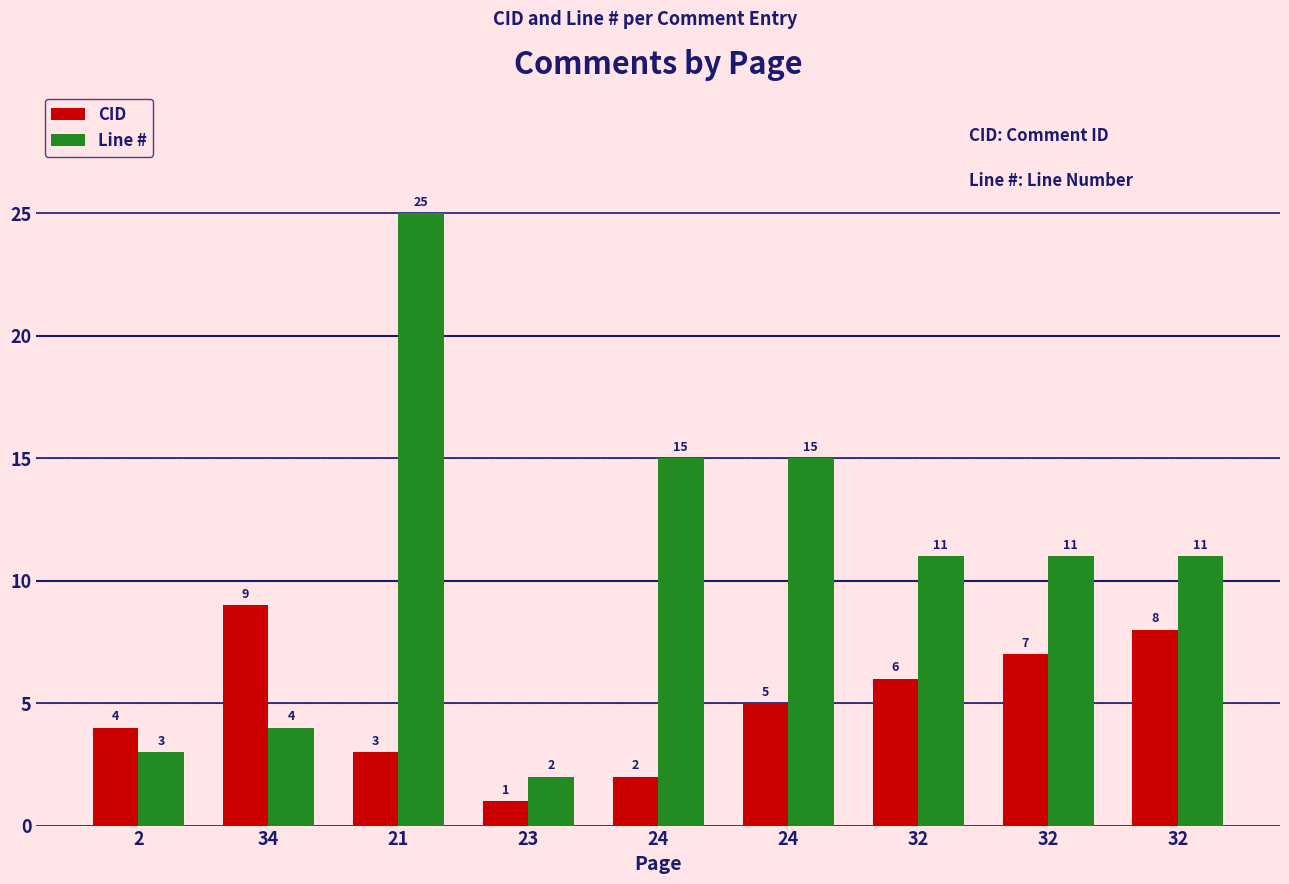

How many distinct data groups are displayed?

2